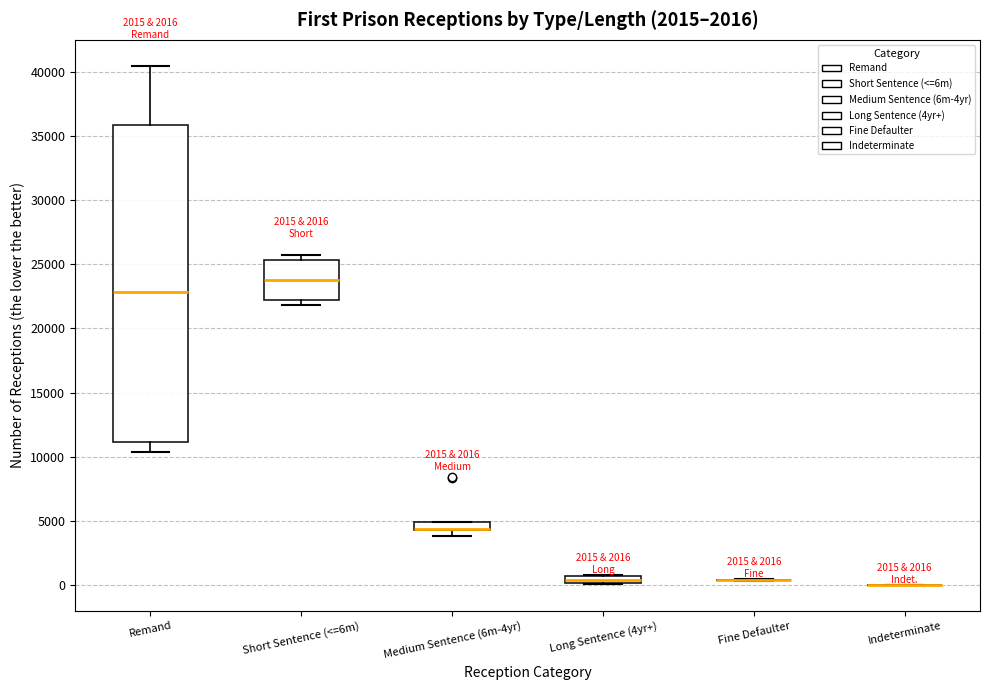

Where is the lower edge of the box for Remand on the y-axis? The values are not printed on the chart, so give them approximately, as read against the axis.

11000